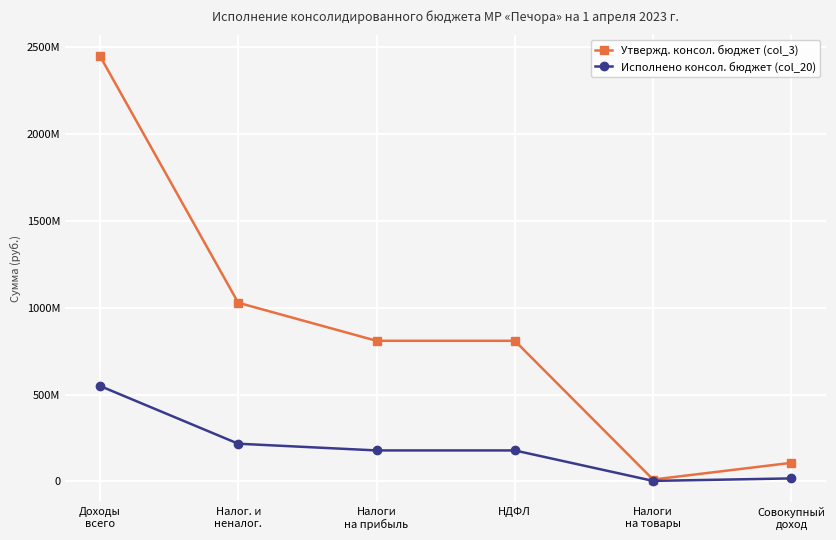

True or false: Утвержд. консол. бюджет (col_3) and Исполнено консол. бюджет (col_20) intersect in this chart.

False